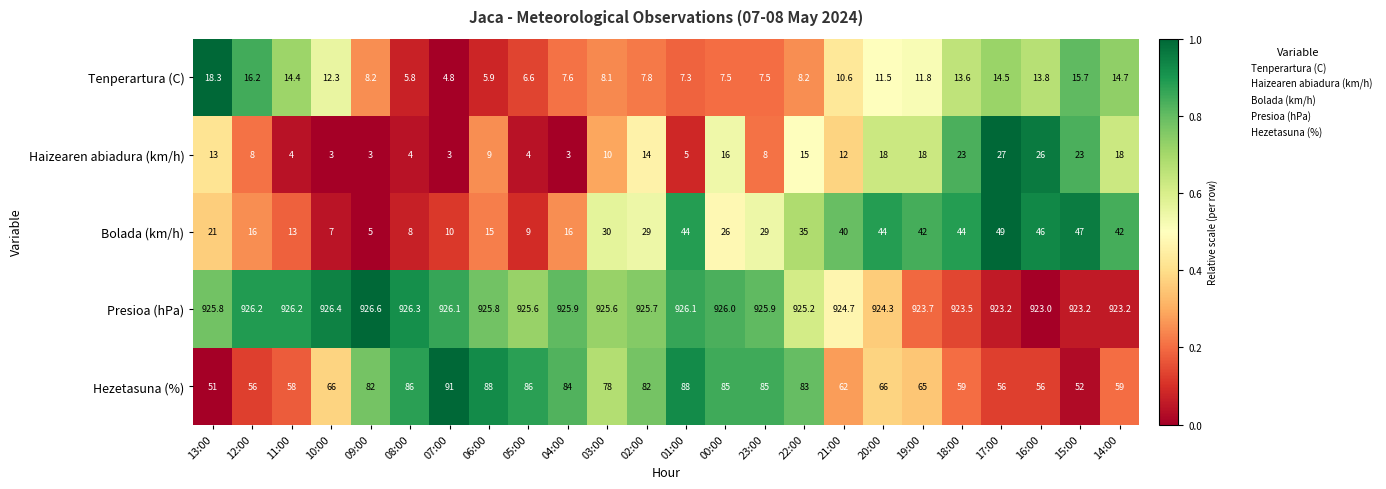

At how many categories does at least one series exceed 512?

24